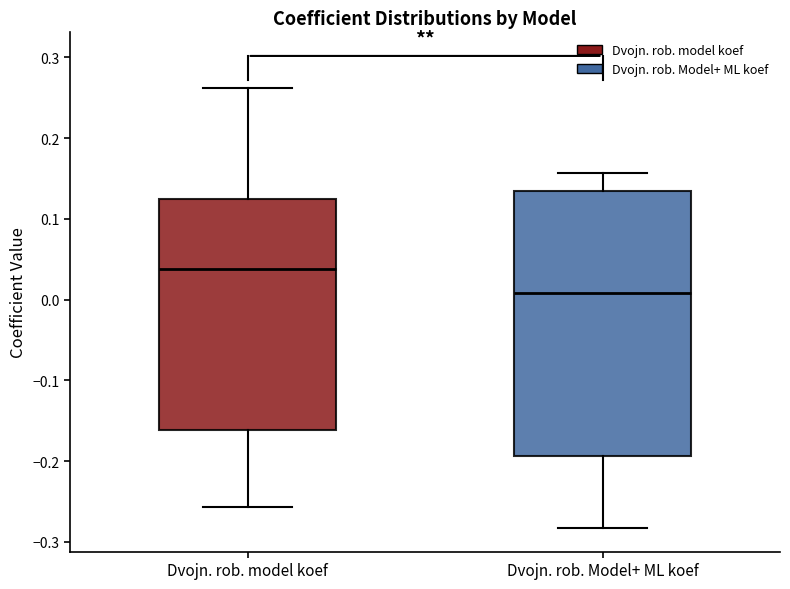

Which box is the tallest, from its lower edge to its upper edge?

Dvojn. rob. Model+ ML koef